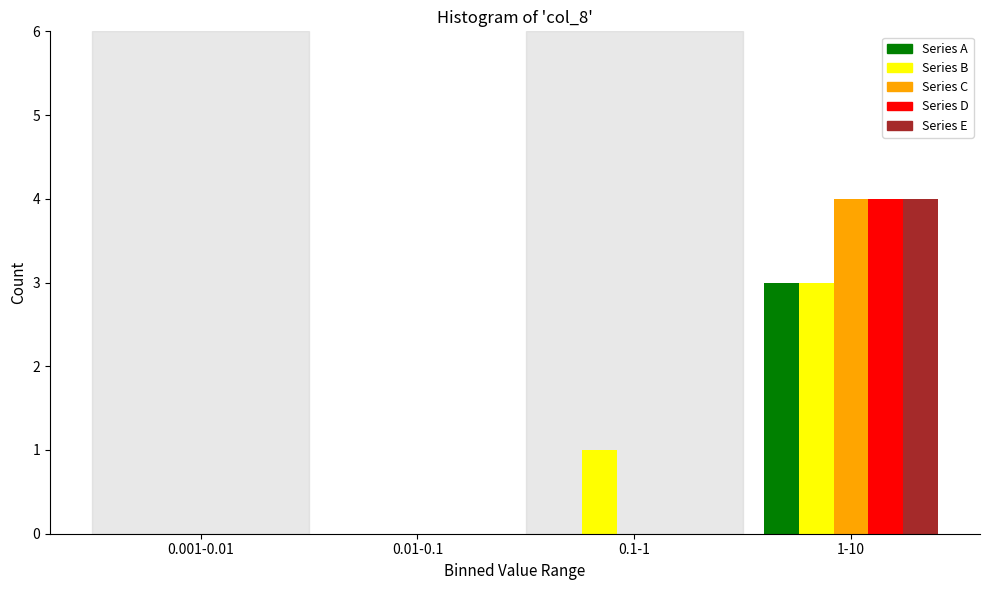

Reading right to left, list all the values displayed in this chart.

Series A: 1-10=3	0.1-1=0	0.01-0.1=0	0.001-0.01=0
Series B: 1-10=3	0.1-1=1	0.01-0.1=0	0.001-0.01=0
Series C: 1-10=4	0.1-1=0	0.01-0.1=0	0.001-0.01=0
Series D: 1-10=4	0.1-1=0	0.01-0.1=0	0.001-0.01=0
Series E: 1-10=4	0.1-1=0	0.01-0.1=0	0.001-0.01=0